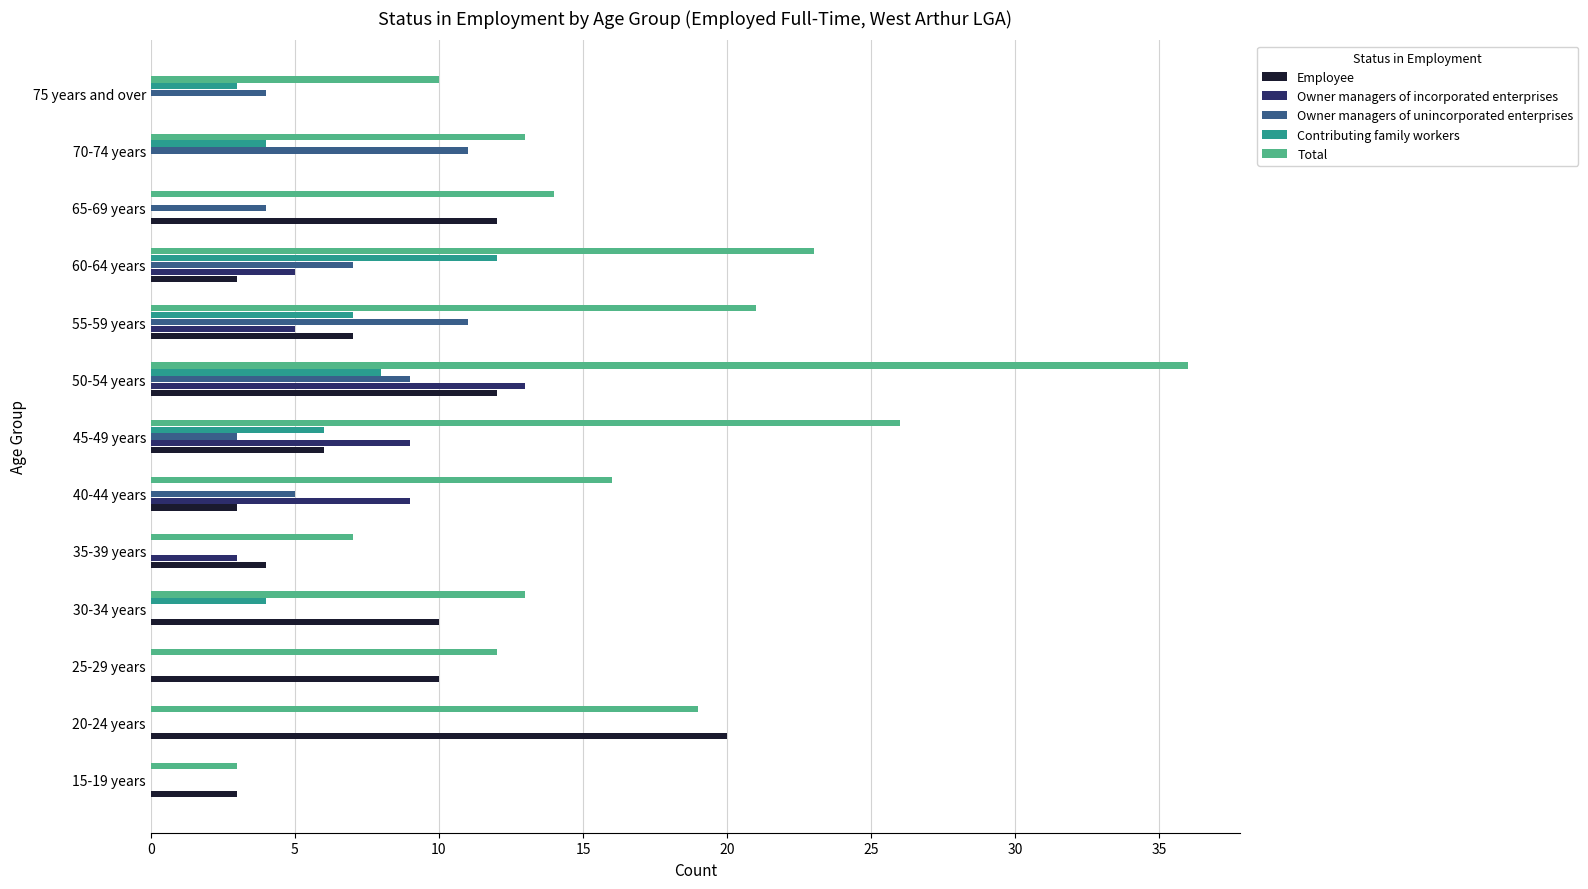

At which category does the chart reach its peak across all series?

50-54 years